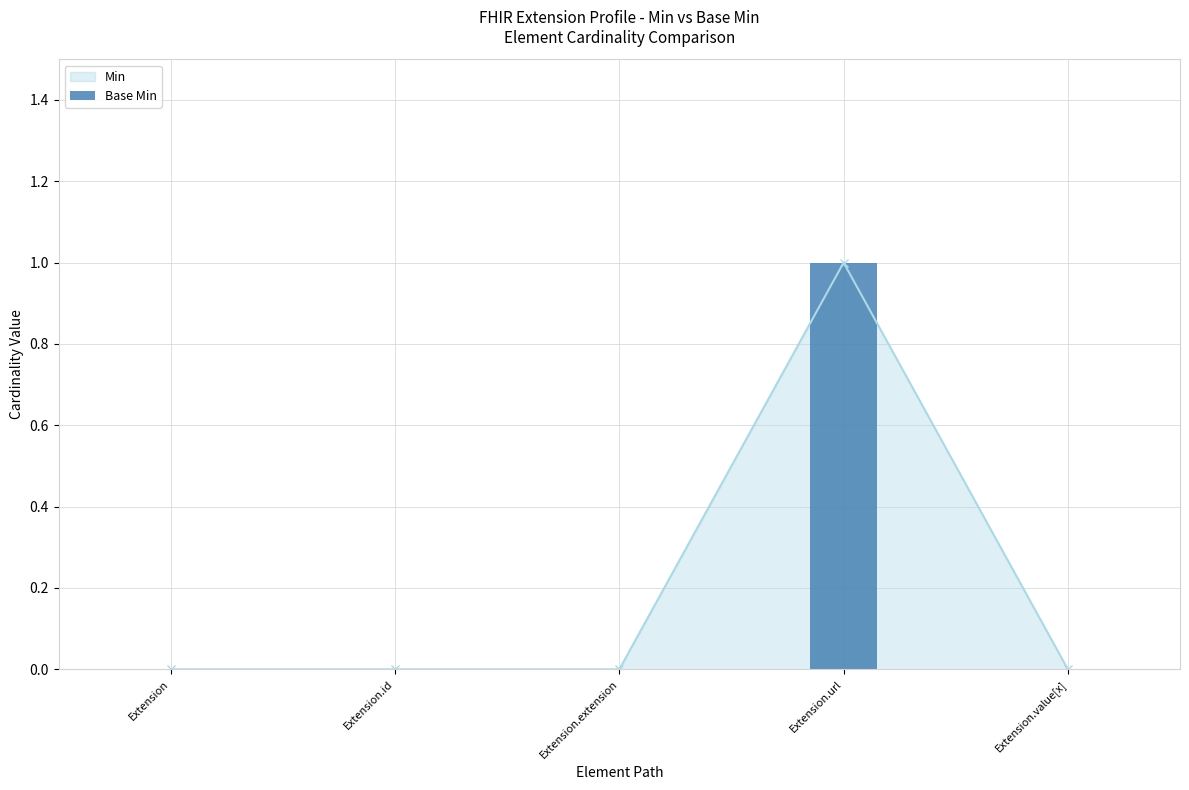

What is the label of the 5th bar from the left?

Extension.value[x]